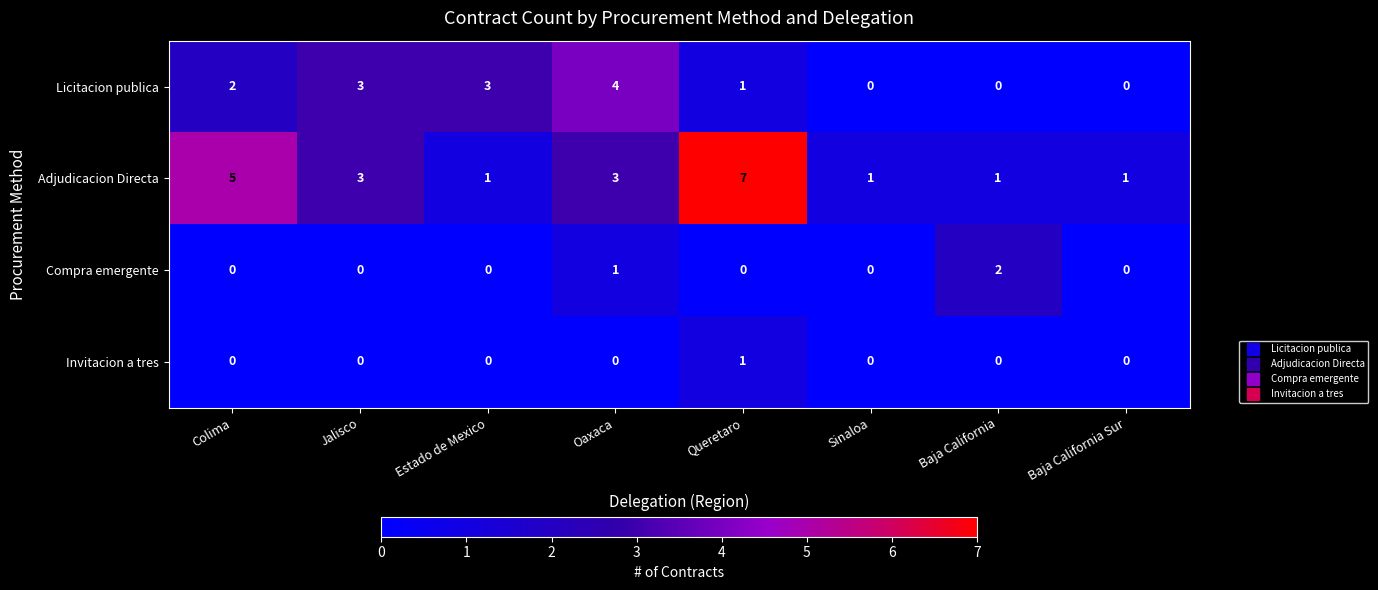

Count the Compra emergente values in the range 0 to 1.

7